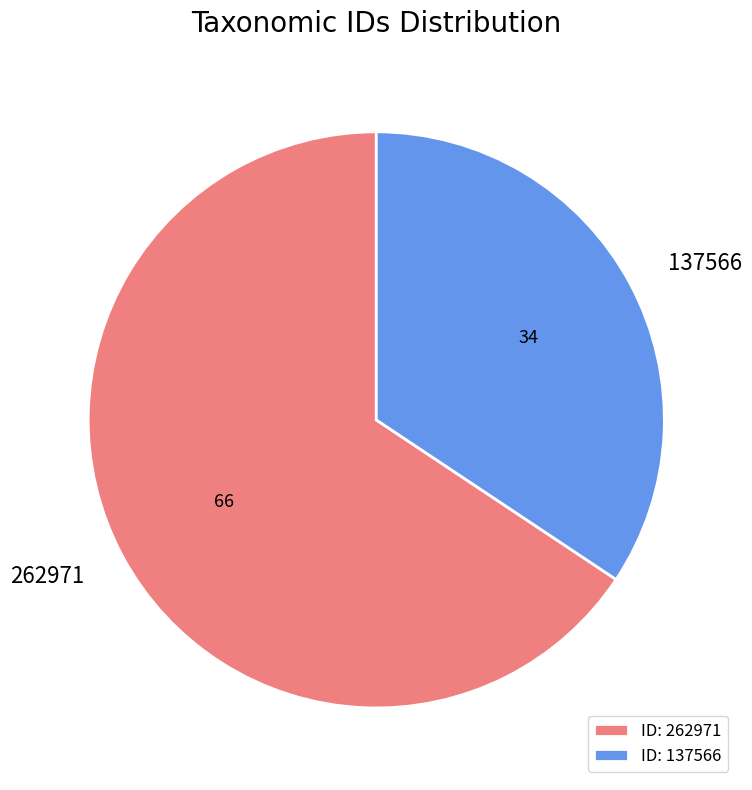

The 262971 slice represents 66% of the pie. True or false?

True